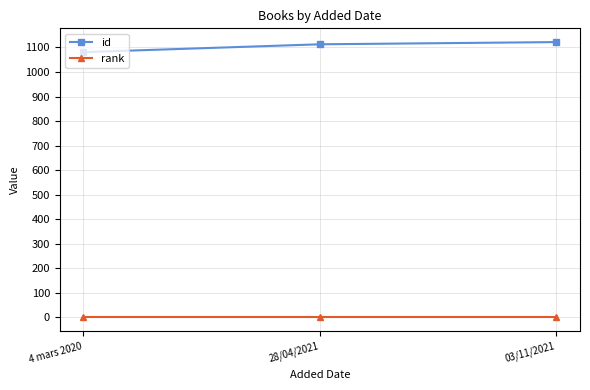

True or false: rank has a value of 1 at 03/11/2021.

True